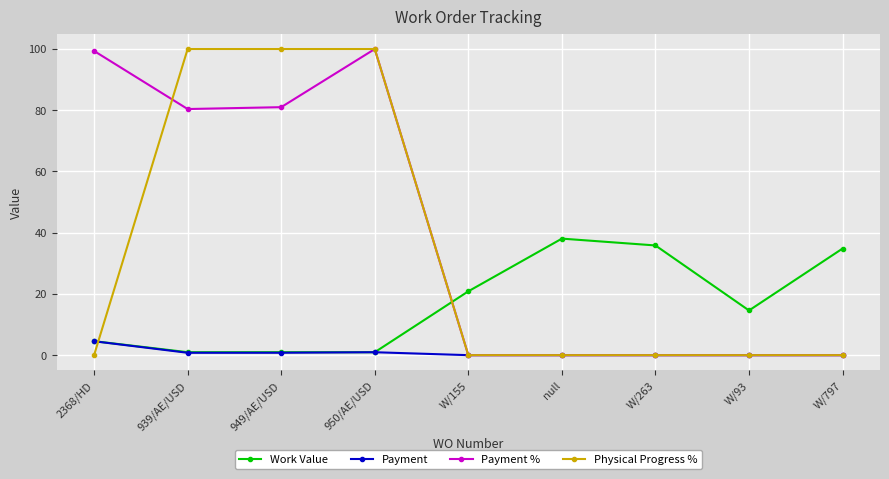

How many times do Payment % and Work Value cross each other?

1